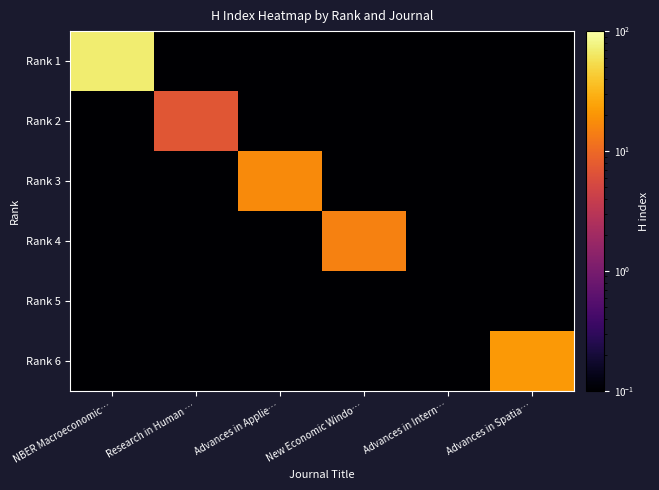

Between Advances in Spatia… and Advances in Applie…, which is larger?

Advances in Spatia…